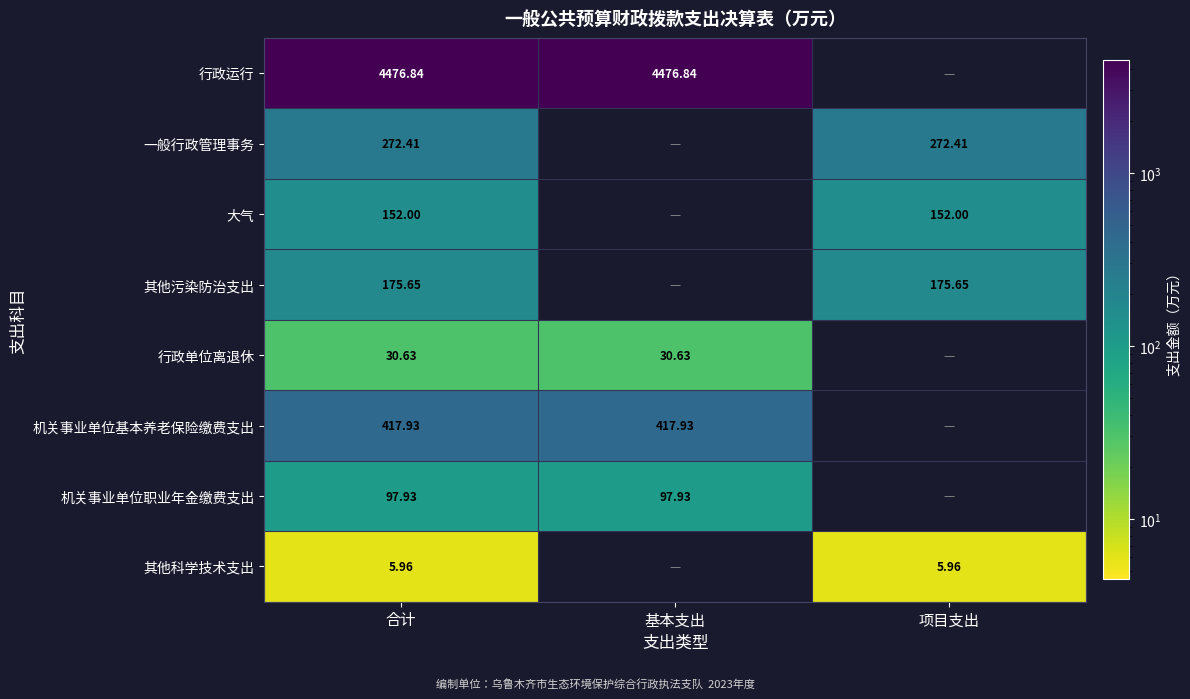

Is the value of 其他科学技术支出 at 合计 greater than the value of 其他污染防治支出 at 合计?

No